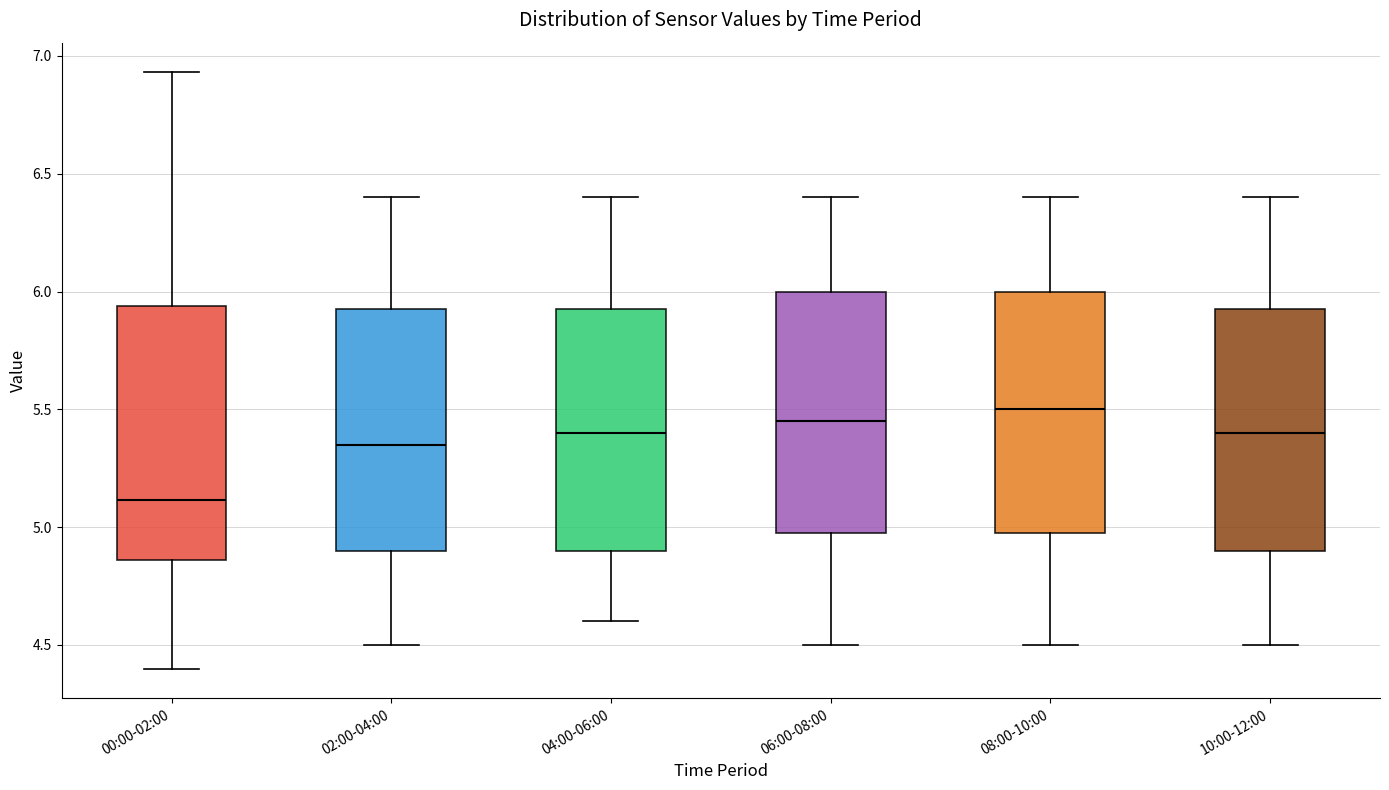

Which box is the tallest, from its lower edge to its upper edge?

00:00-02:00